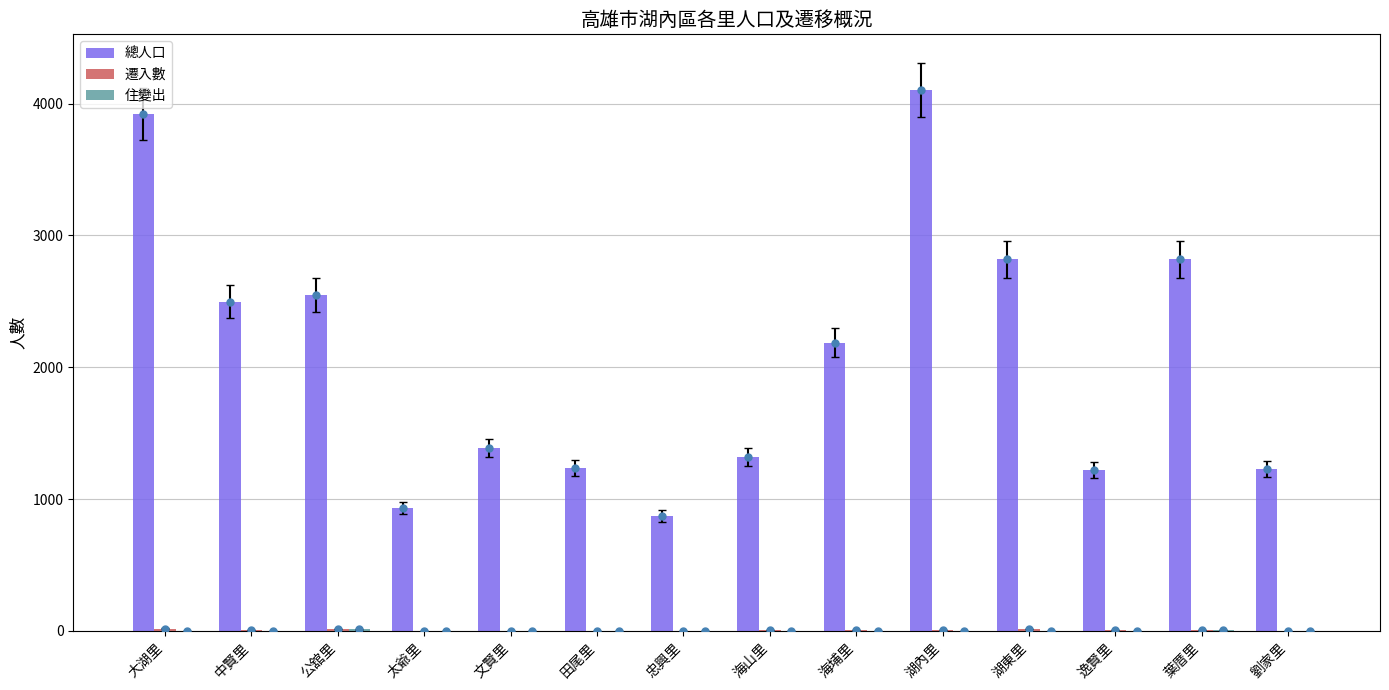

What is the maximum value for 遷入數?

18